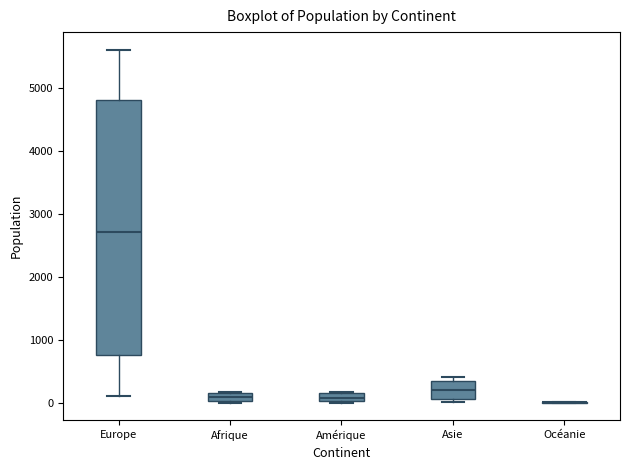

Where is the lower edge of the box for Amérique on the y-axis? The values are not printed on the chart, so give them approximately, as read against the axis.

0